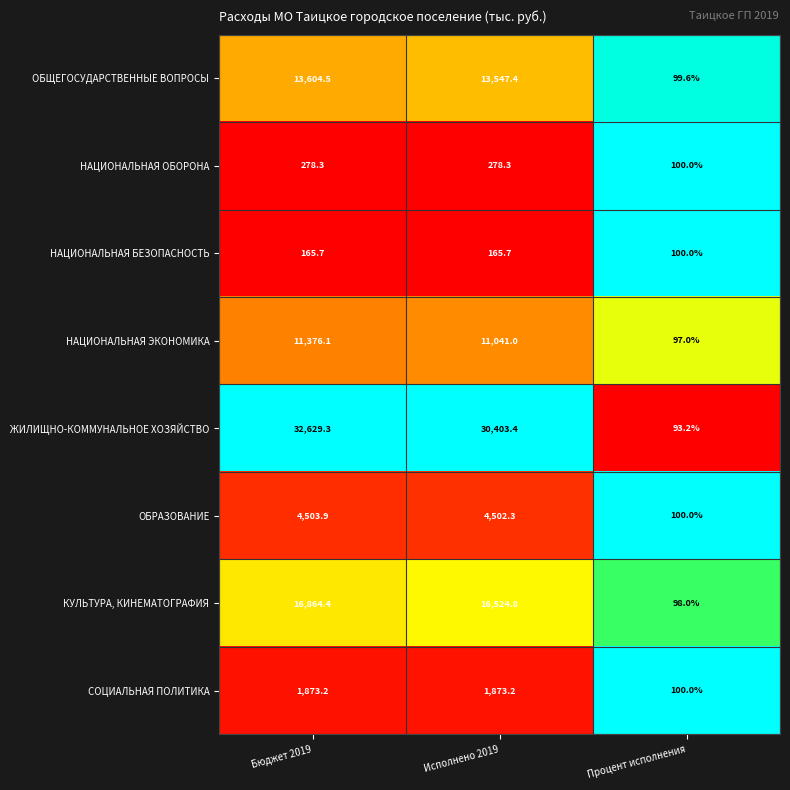

At which label is КУЛЬТУРА, КИНЕМАТОГРАФИЯ closest to 8481?

Исполнено 2019